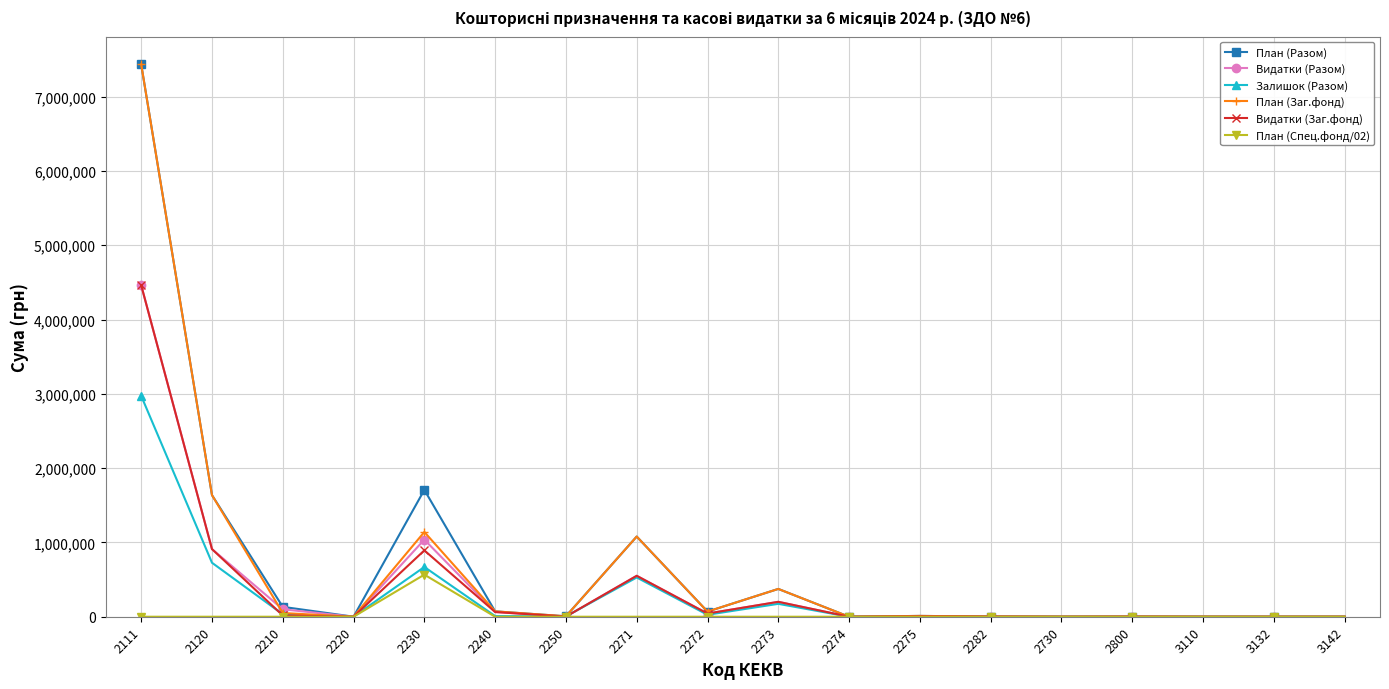

True or false: Видатки (Разом) has a value of 4462222.3 at 2111.

True